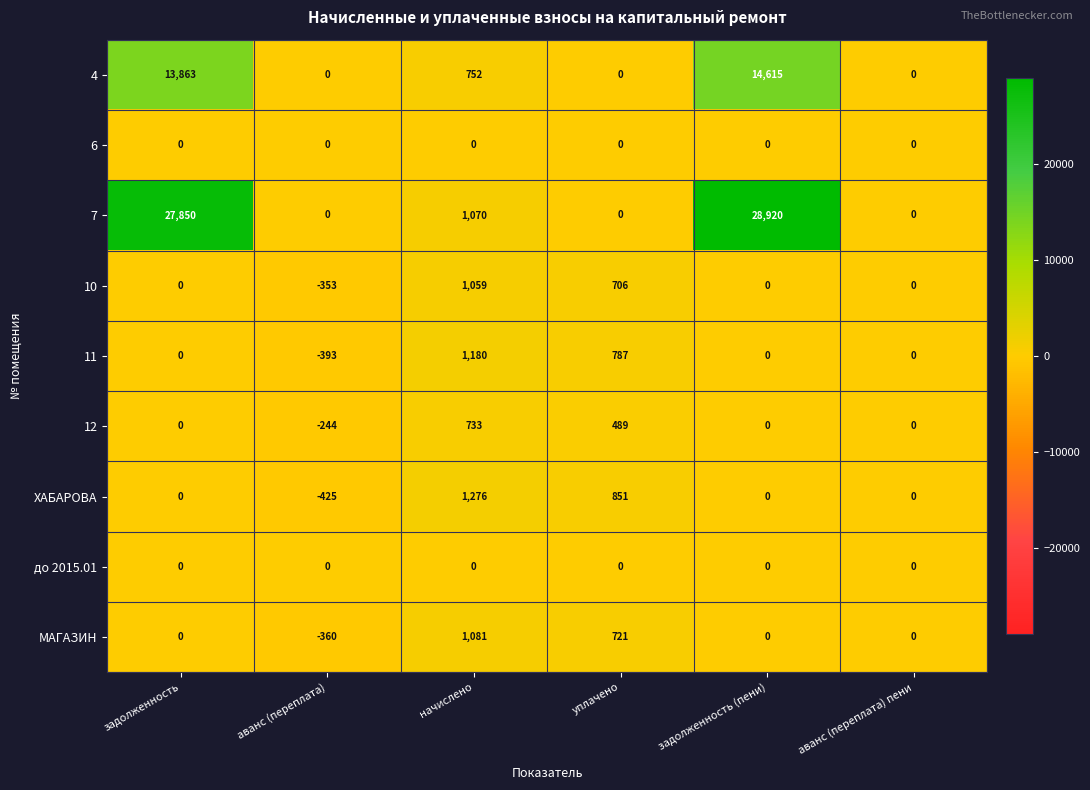

Count the number of categories in the chart.

6